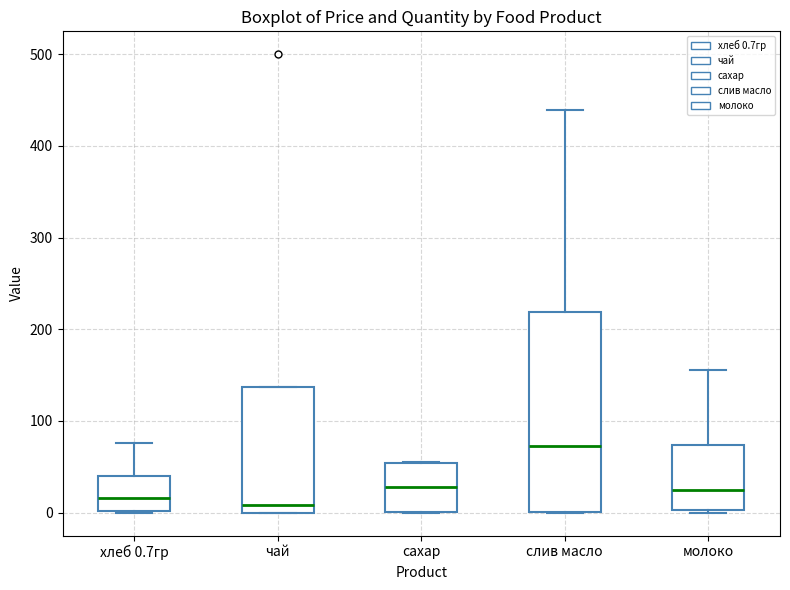

Reading left to right, read every box against the y-axis: the position of its median line, the range the box covers, and the ends of its whiskers. The values are not printed on the chart, so give them approximately, as read against the axis.

хлеб 0.7гр: median 20, box 0 to 40, whiskers 0 to 80
чай: median 10, box 0 to 140, whiskers 0 to 140
сахар: median 30, box 0 to 50, whiskers 0 to 60
слив масло: median 70, box 0 to 220, whiskers 0 to 440
молоко: median 30, box 0 to 70, whiskers 0 to 160